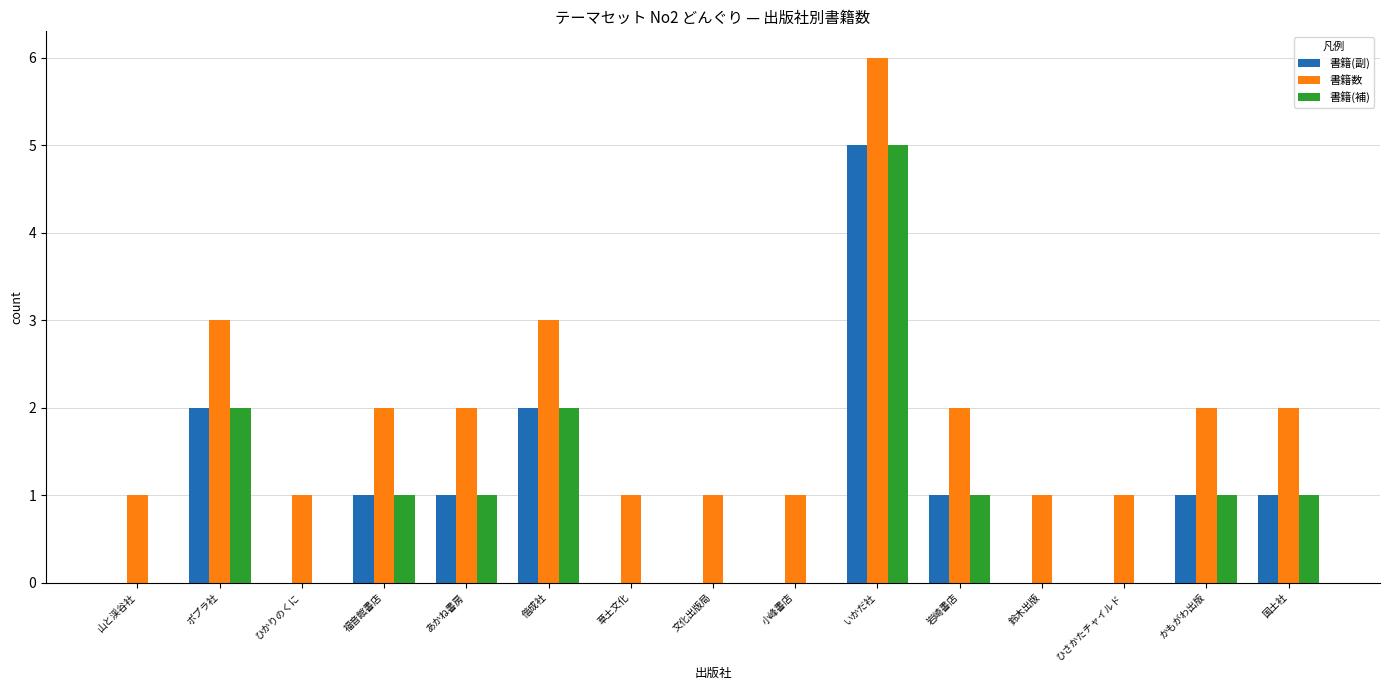

Reading right to left, extract all data points from this chart.

書籍(副): 1	1	0	0	1	5	0	0	0	2	1	1	0	2	0
書籍数: 2	2	1	1	2	6	1	1	1	3	2	2	1	3	1
書籍(補): 1	1	0	0	1	5	0	0	0	2	1	1	0	2	0